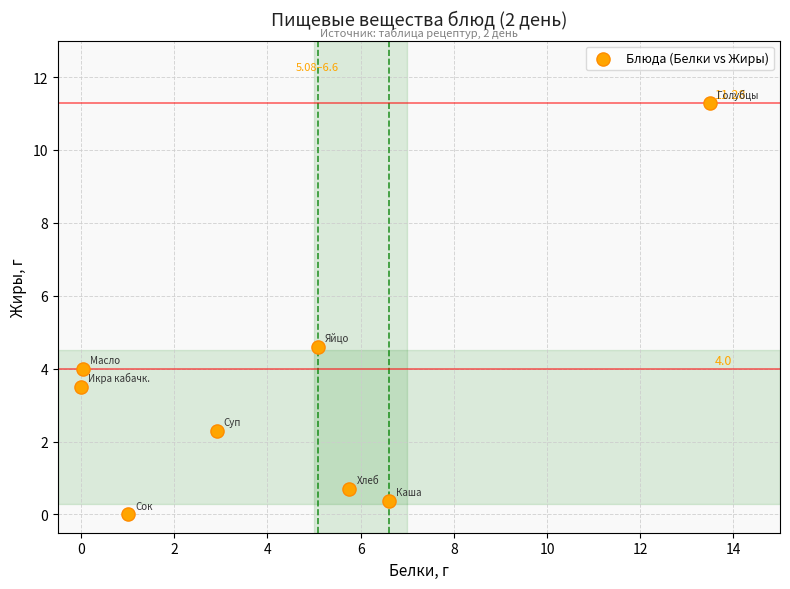

What is the range of X values (max minus min)?

13.5